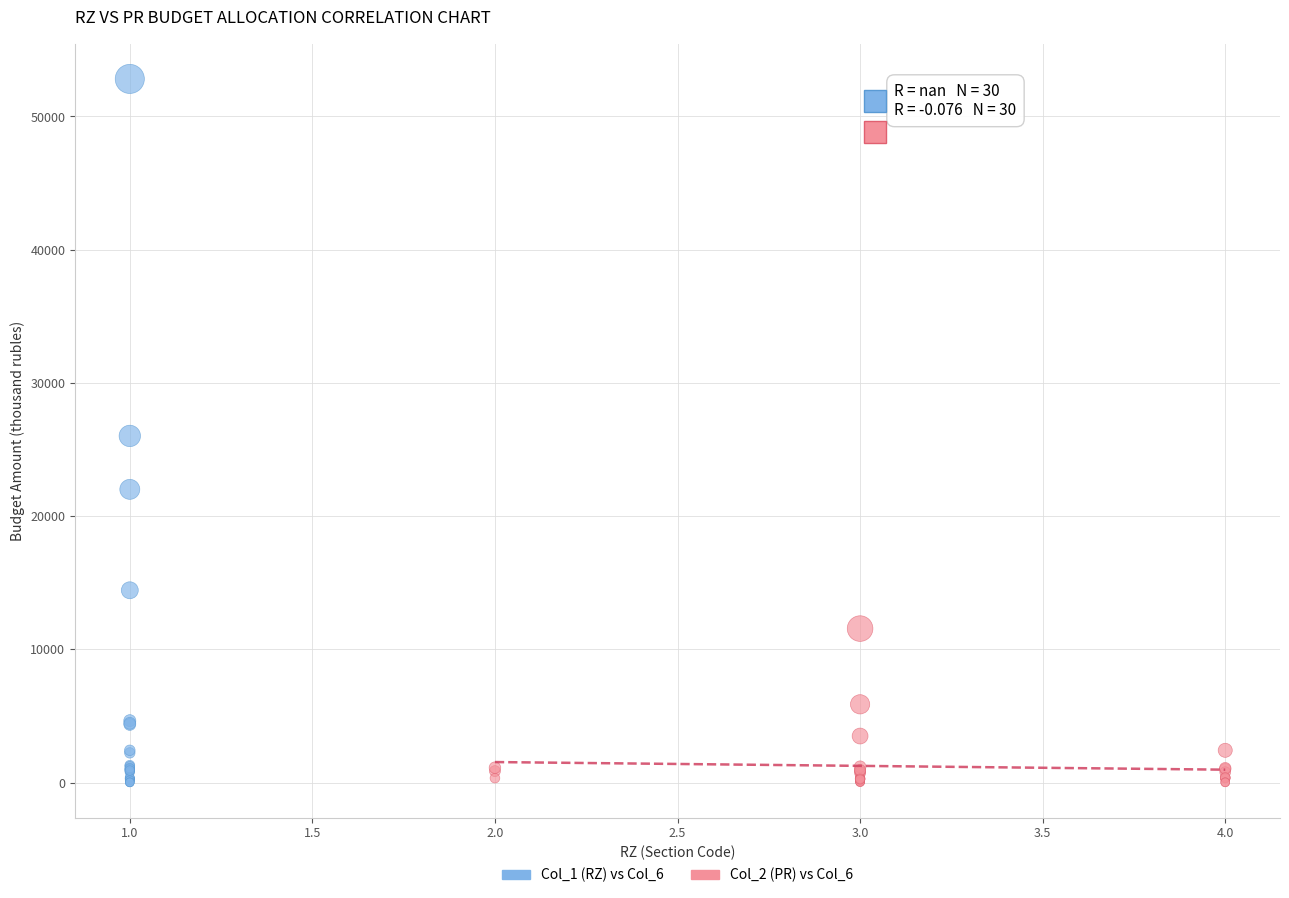

Which series contains the highest Y value?

Col_1 (RZ) vs Col_6